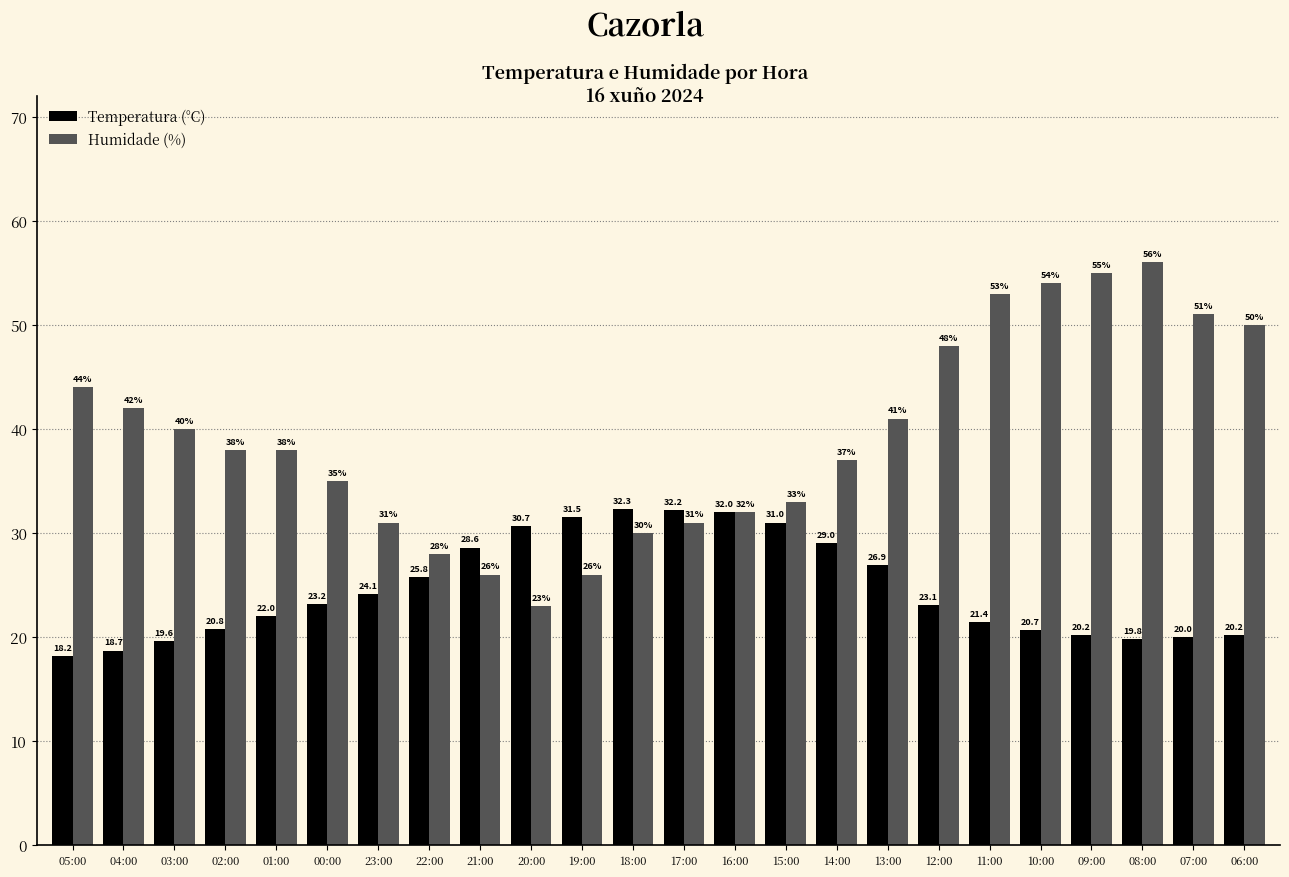

The value of Humidade (%) at 20:00 is 5.1. True or false?

False